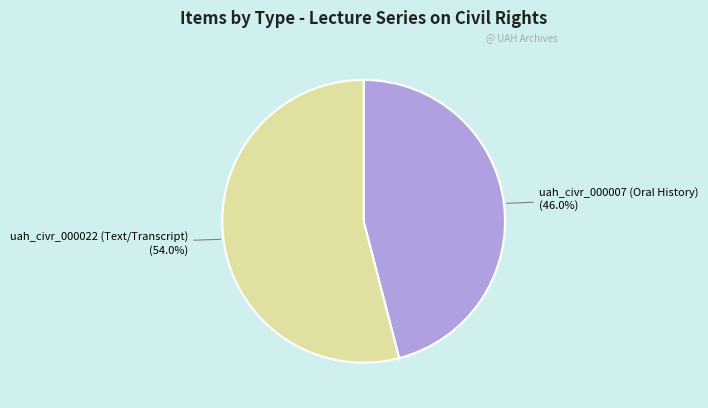

Does uah_civr_000022 (Text/Transcript) account for over 50% of the chart?

Yes